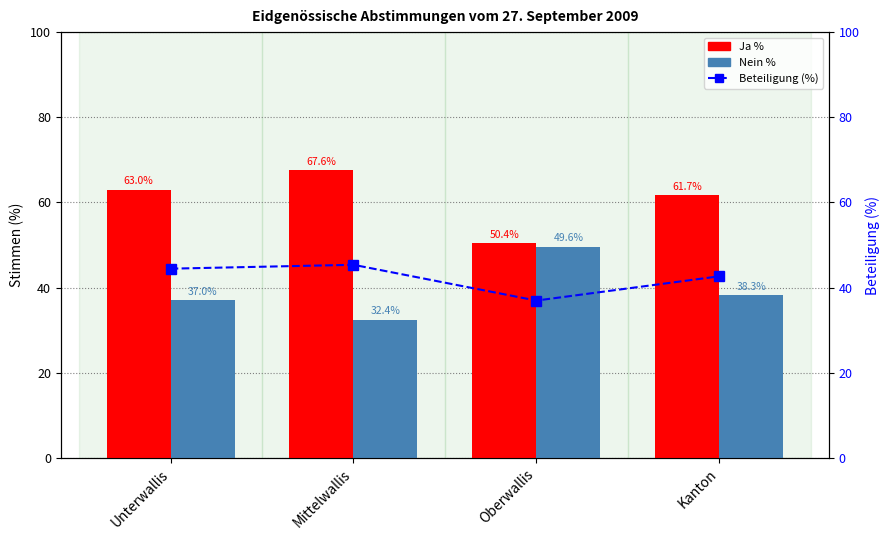

How many distinct data groups are displayed?

3